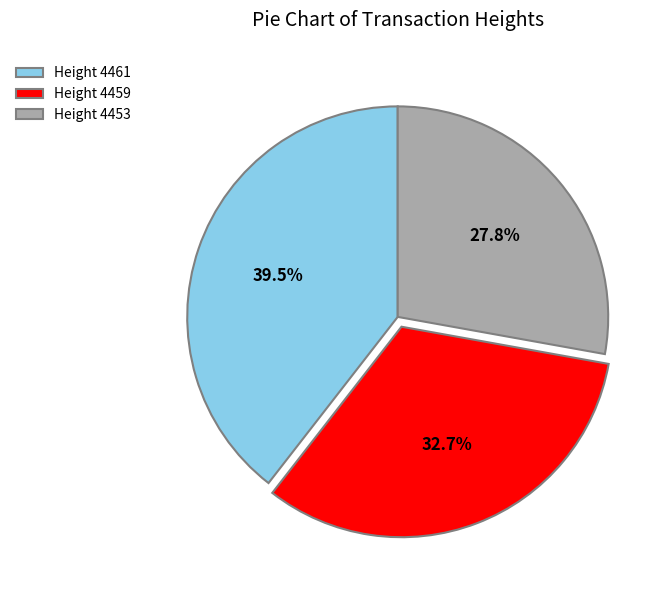

Is there any slice that represents more than half of the pie?

No